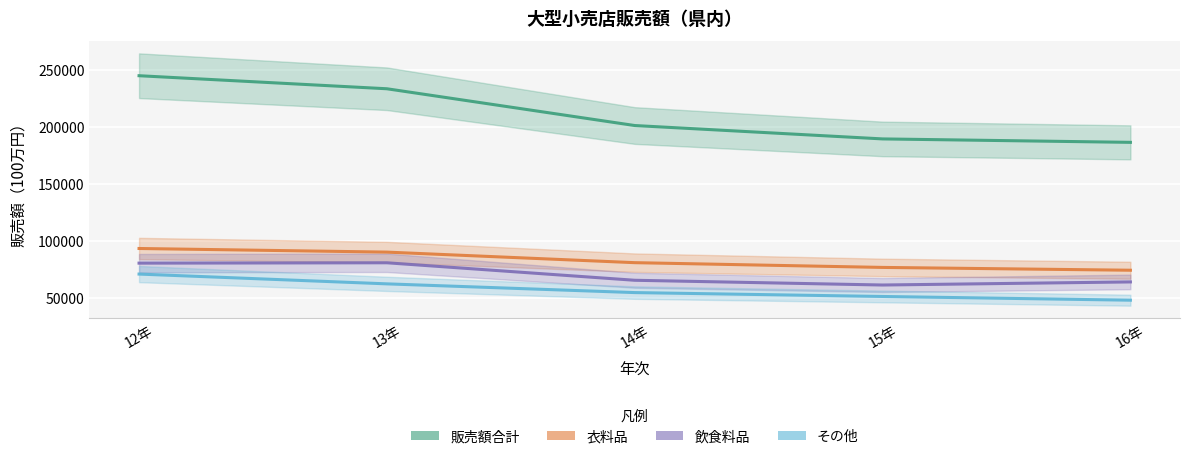

The value of 販売額合計 at 13年 is 407729. True or false?

False